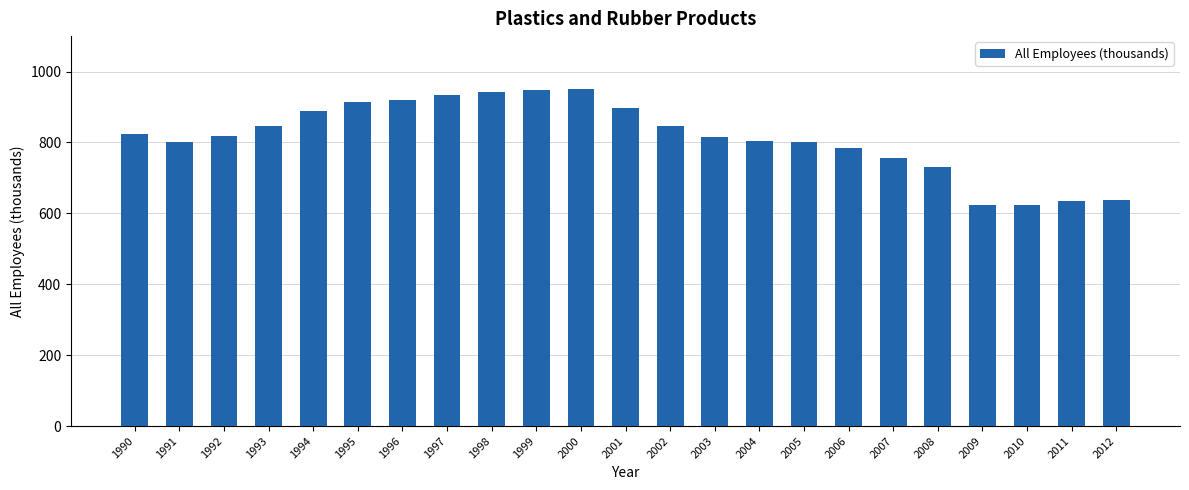

Between 2011 and 2008, which is larger?

2008